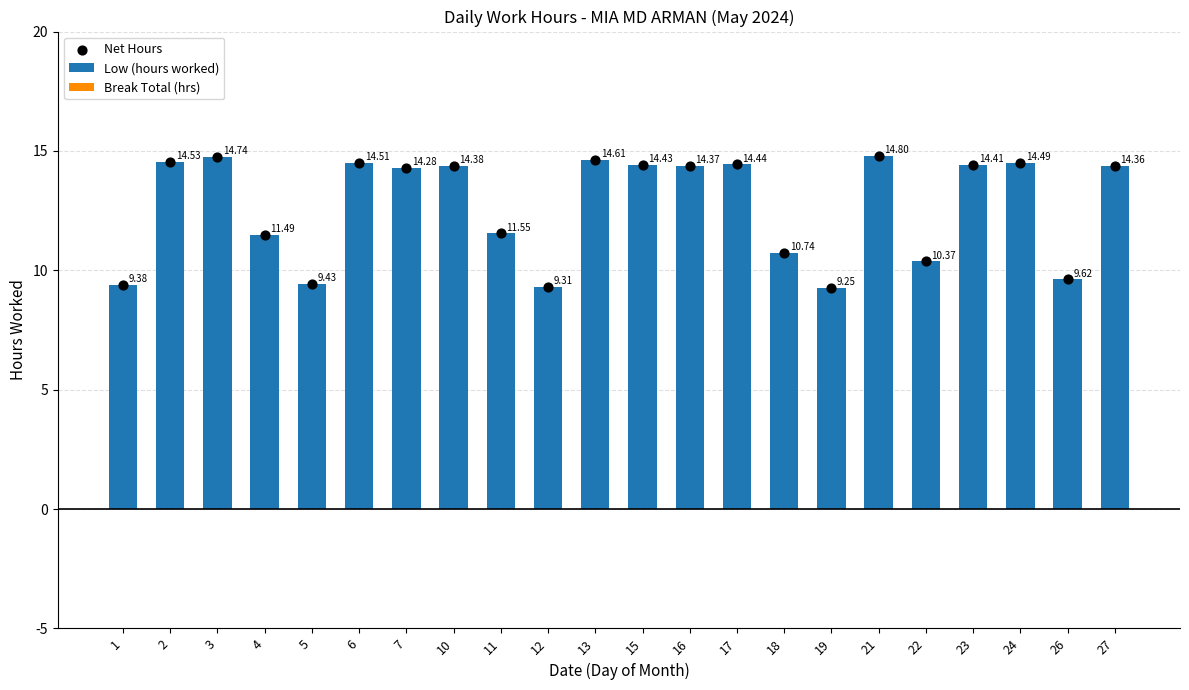

Which series has the largest Y range (max minus min)?

Low (hours worked)